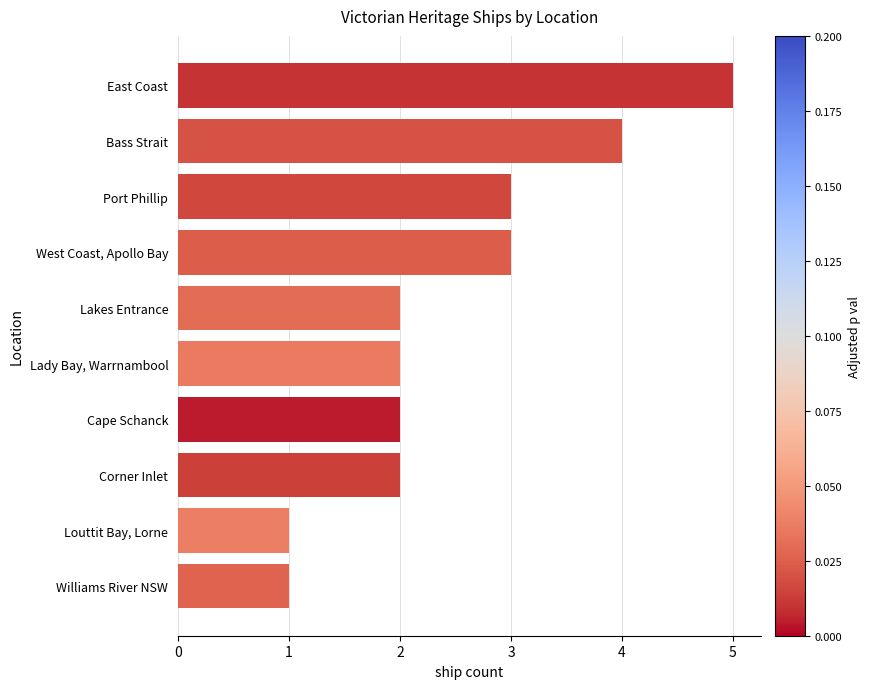

Between Bass Strait and Corner Inlet, which is larger?

Bass Strait